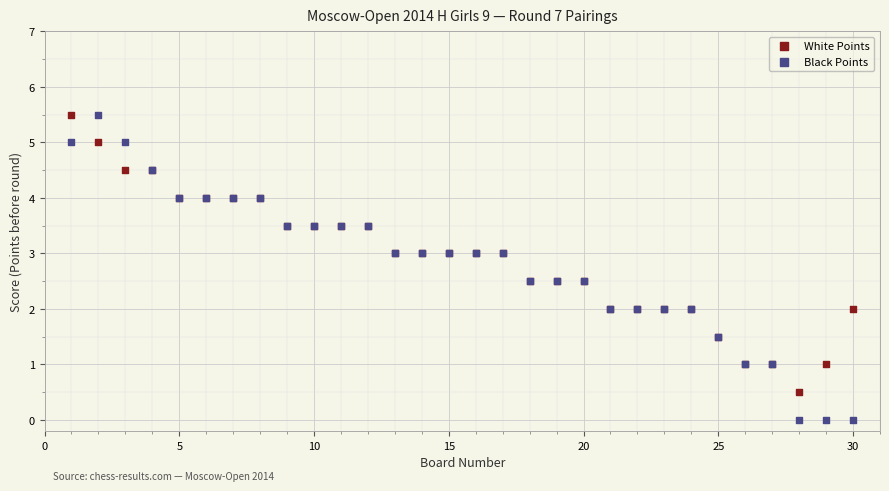

Which series has the largest Y range (max minus min)?

Black Points